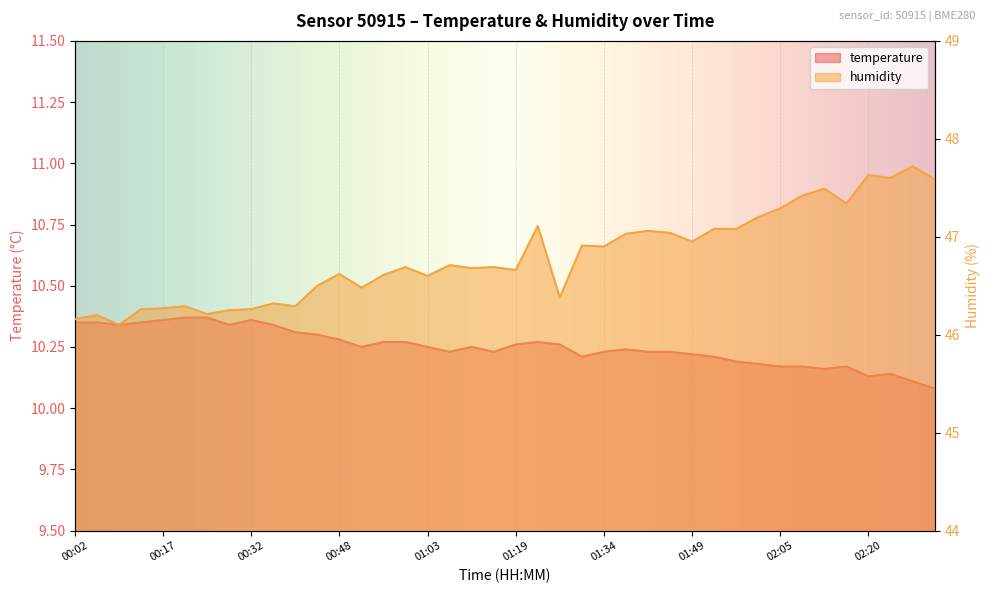

What is the approximate value of humidity at 00:52?

46.5